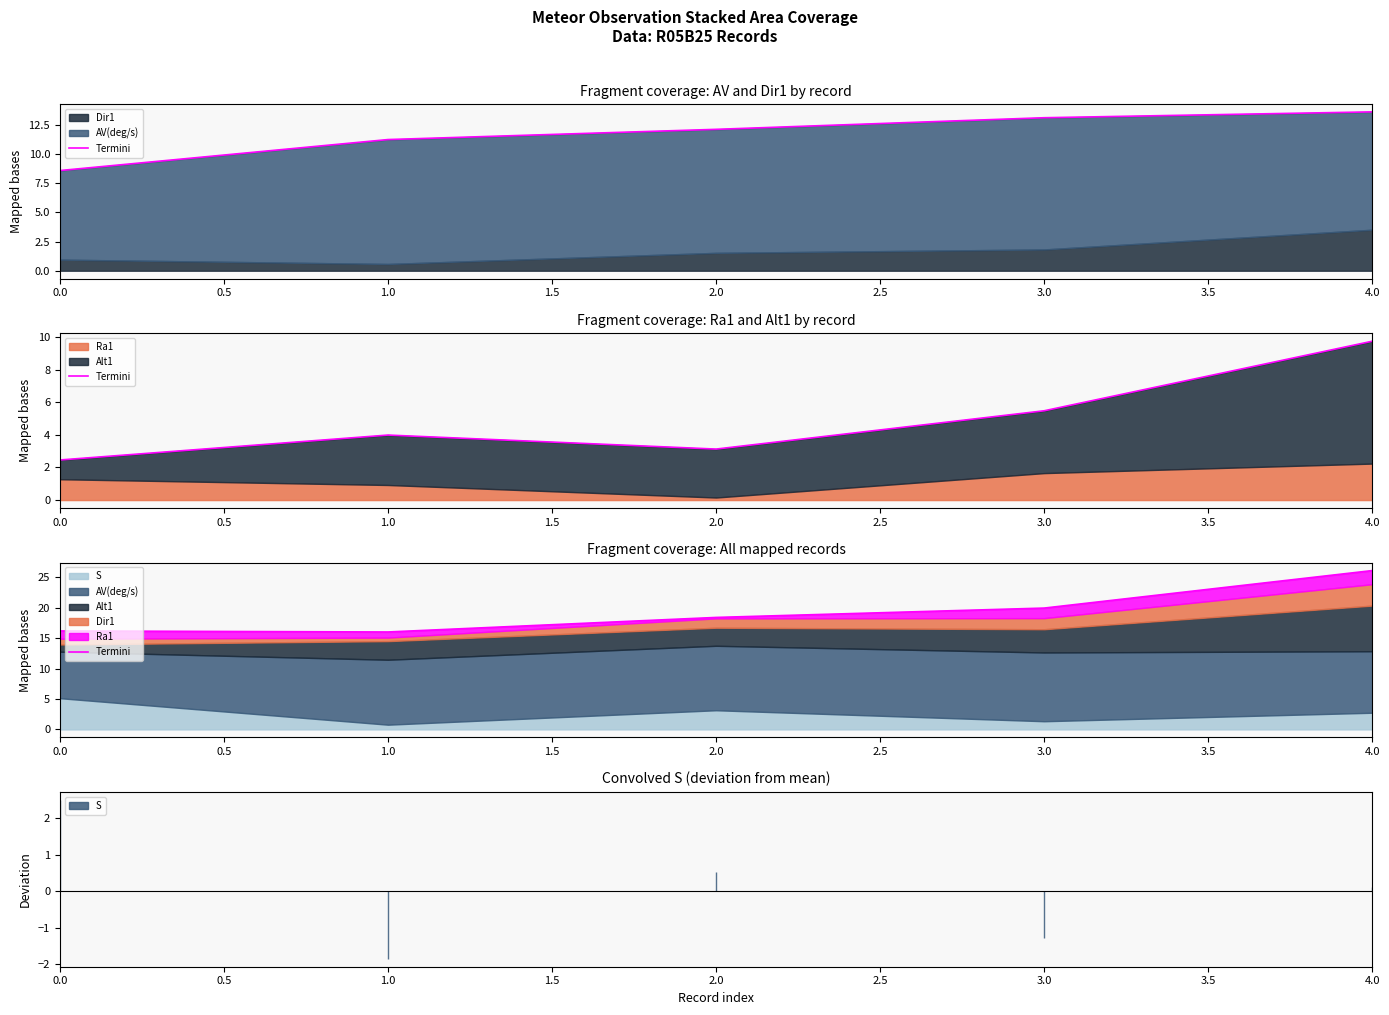

How many data points are less than 18?

2